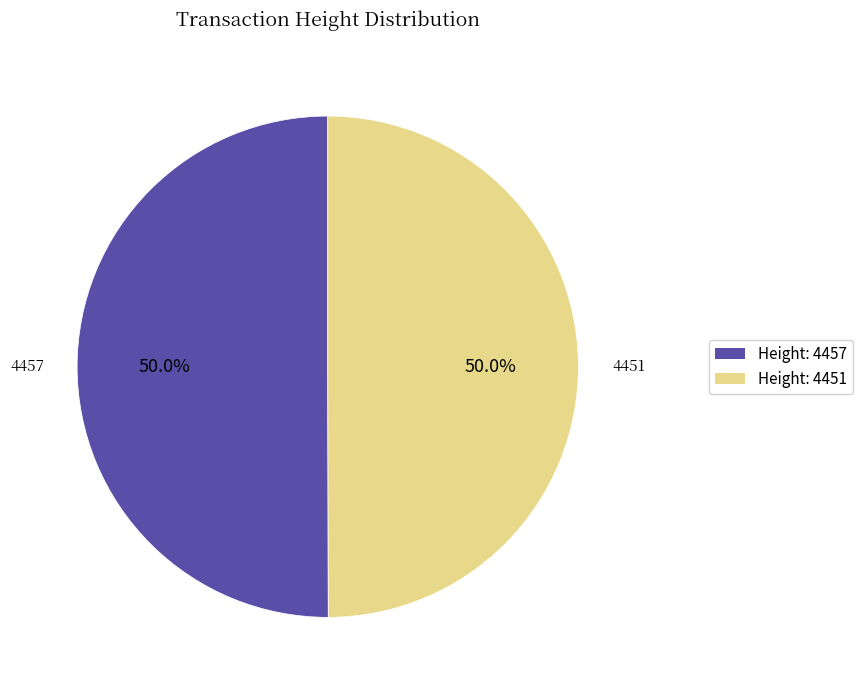

How many segments does this pie chart have?

2